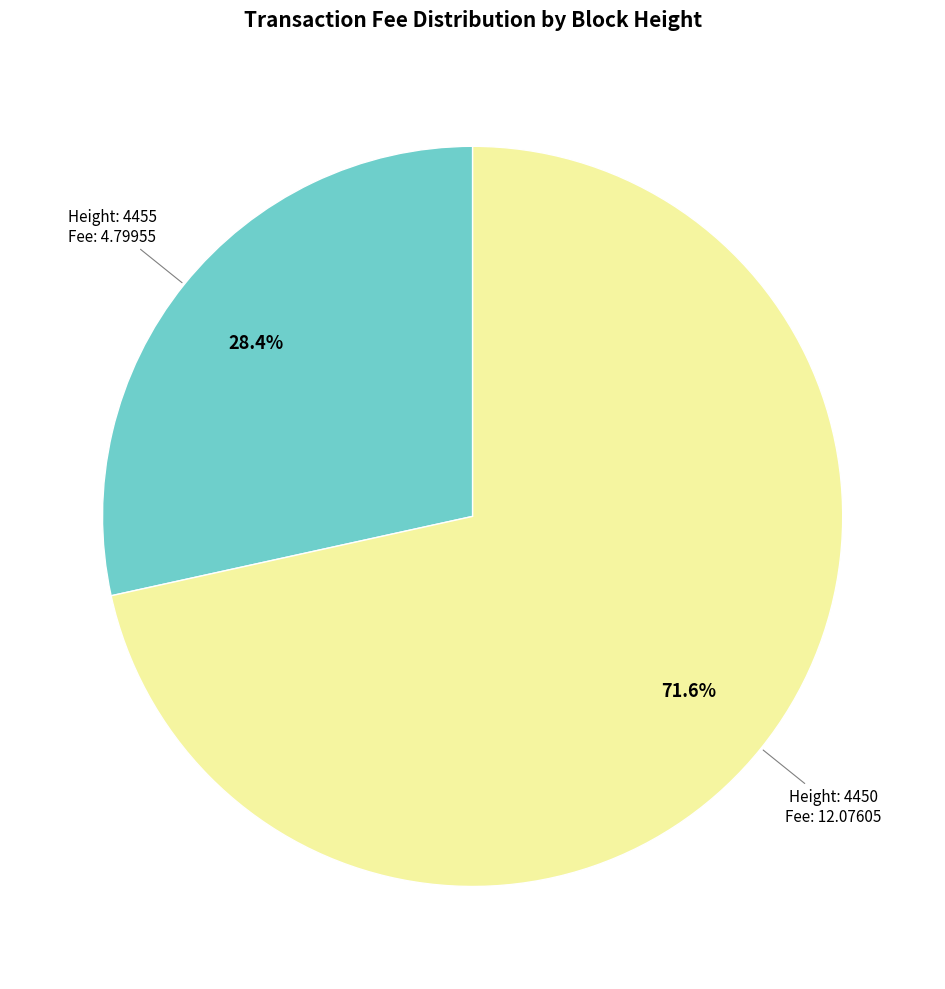

Count the number of slices in the pie.

2